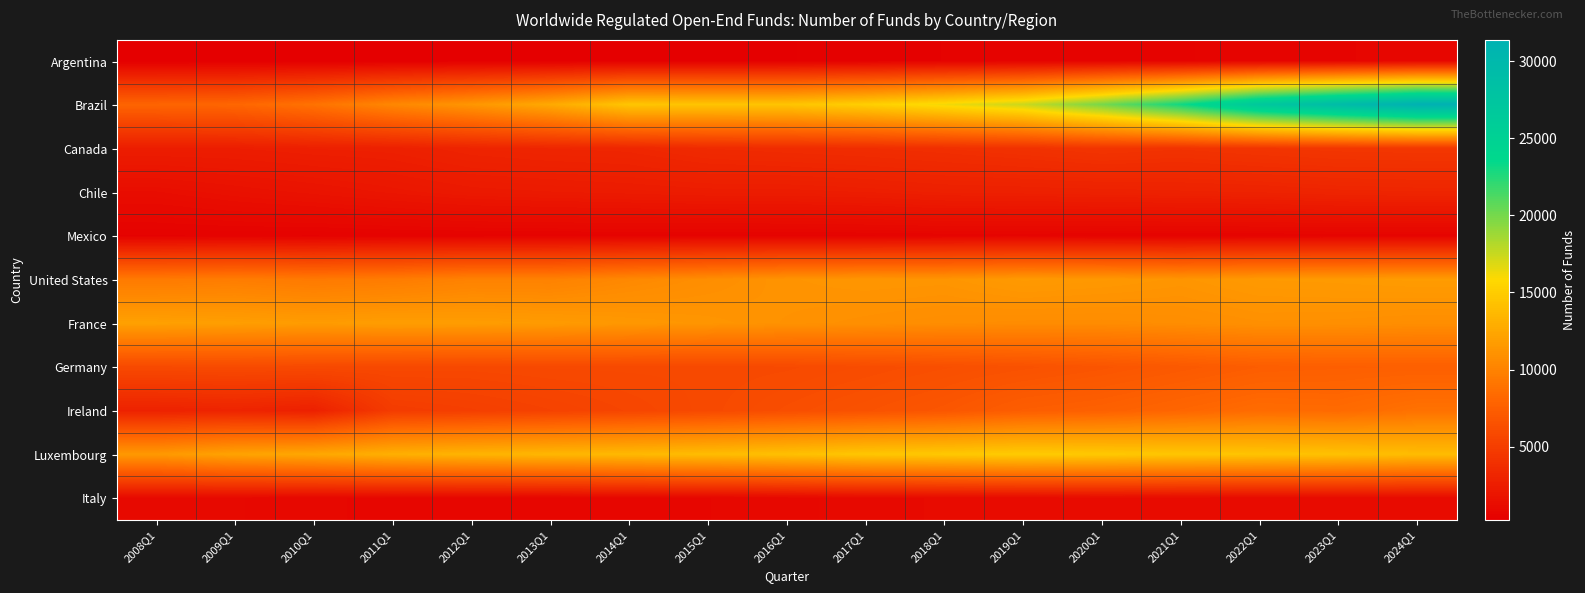

Which series changed the most between 2019Q1 and 2023Q1?

Brazil